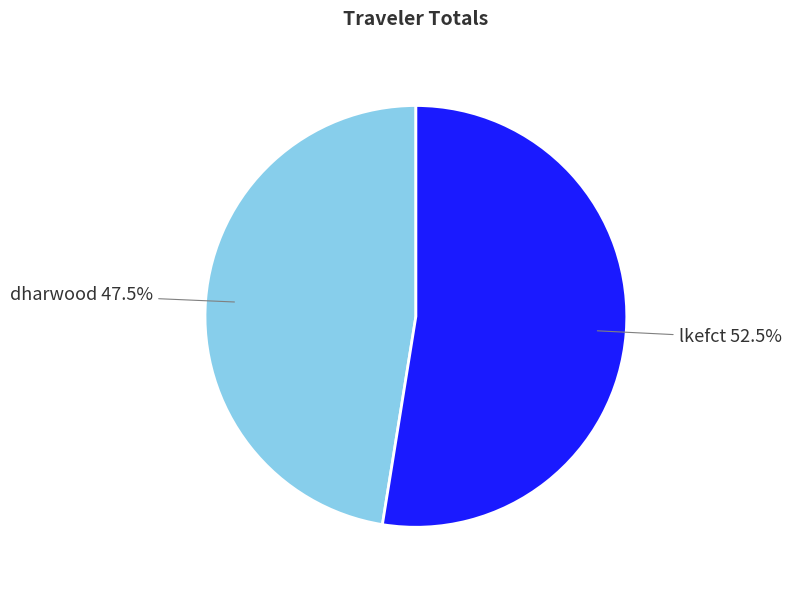

Does any single category account for the majority?

Yes